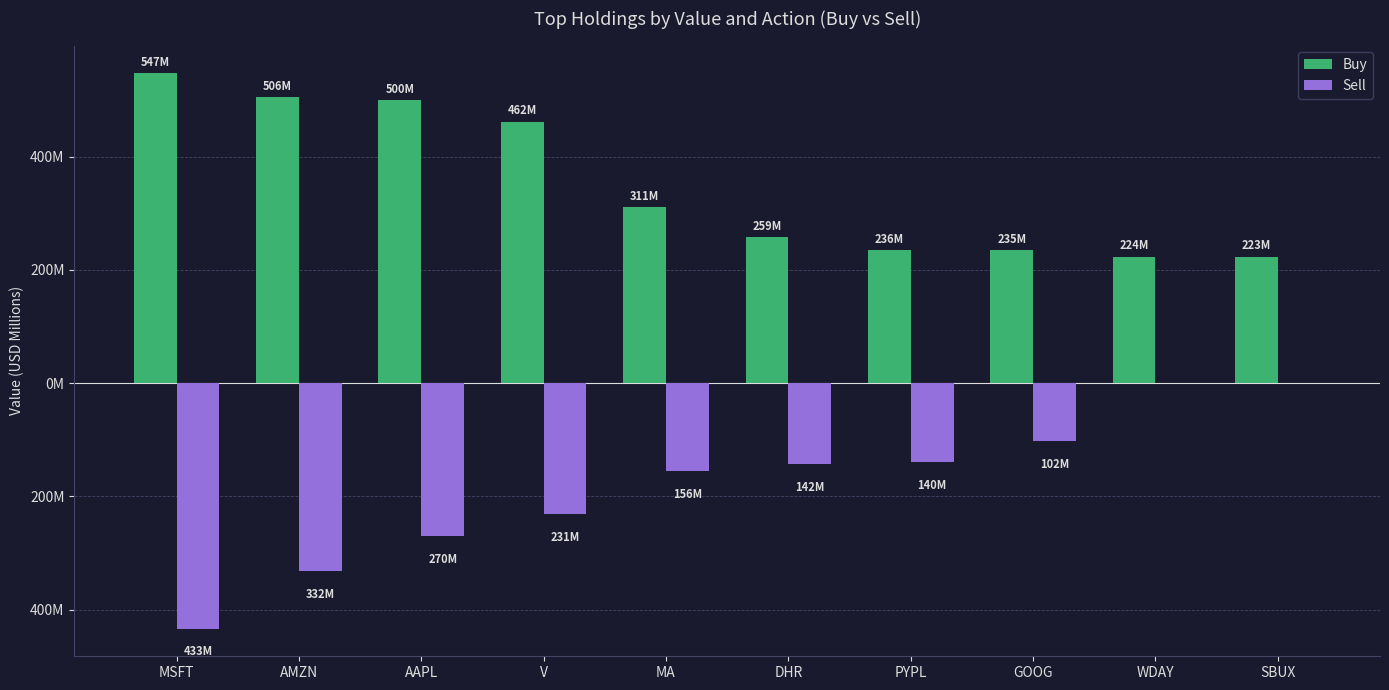

Between WDAY and V, which is larger?

V